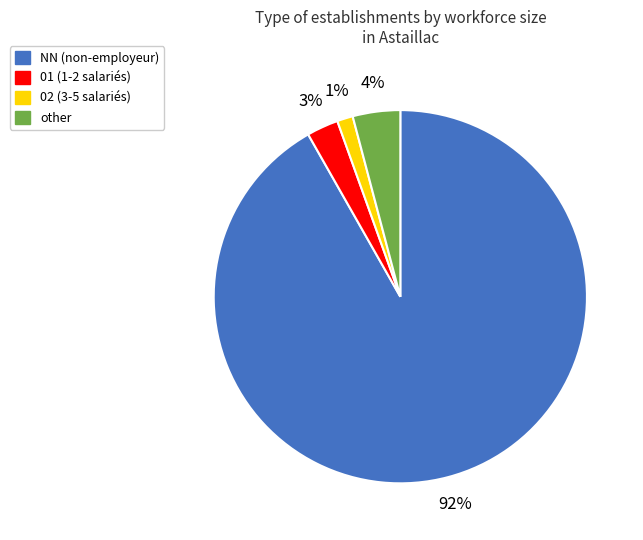

Between 02 and 01, which is larger?

01